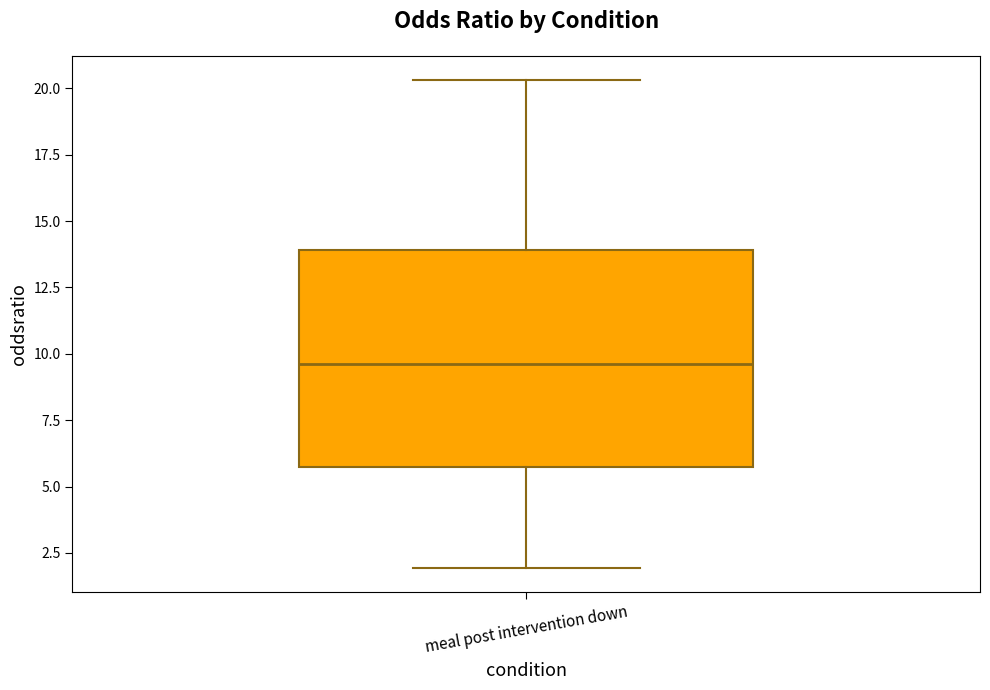

Where does the upper whisker of the box for meal post intervention down end on the y-axis? The values are not printed on the chart, so give them approximately, as read against the axis.

20.5